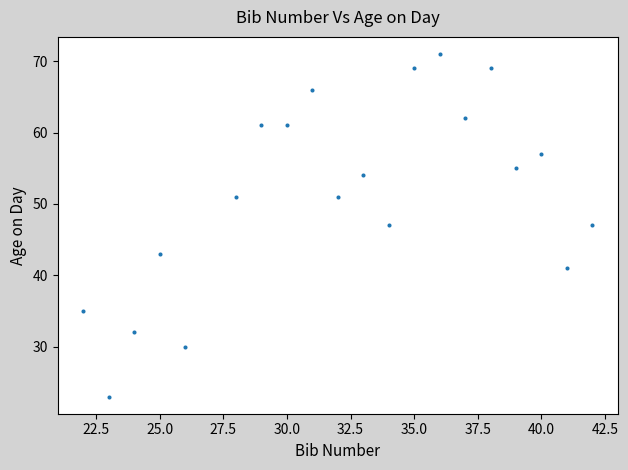

What is the range of Y values (max minus min)?

48